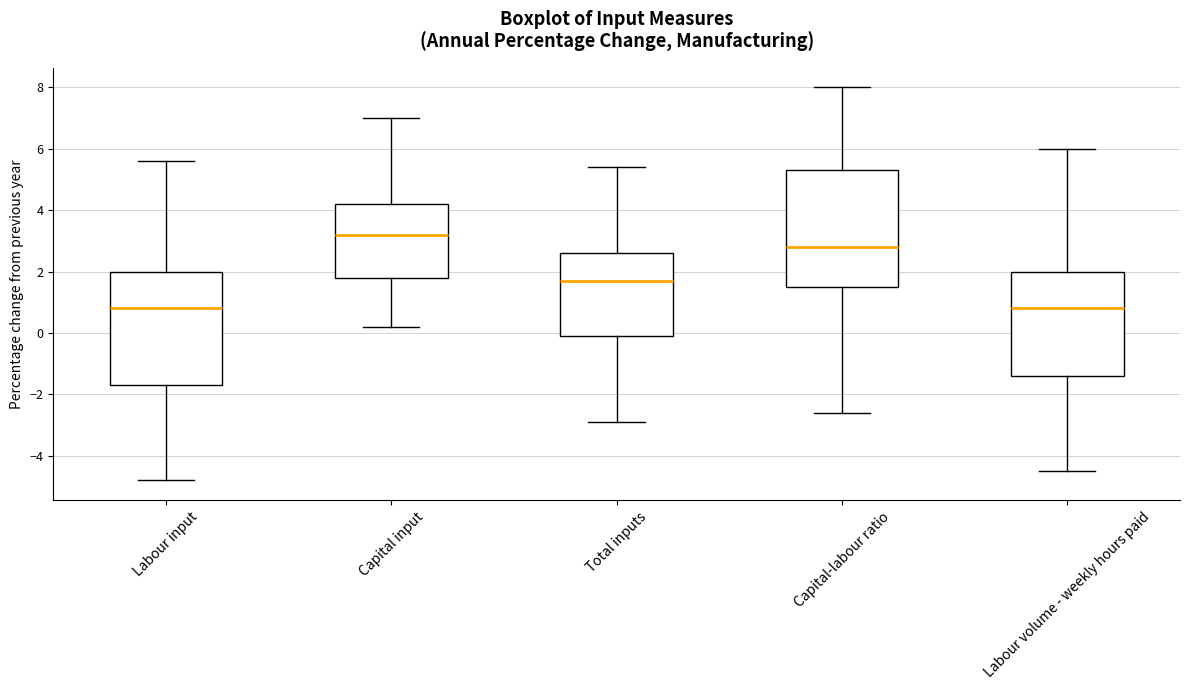

Where is the upper edge of the box for Labour input on the y-axis? The values are not printed on the chart, so give them approximately, as read against the axis.

2.0